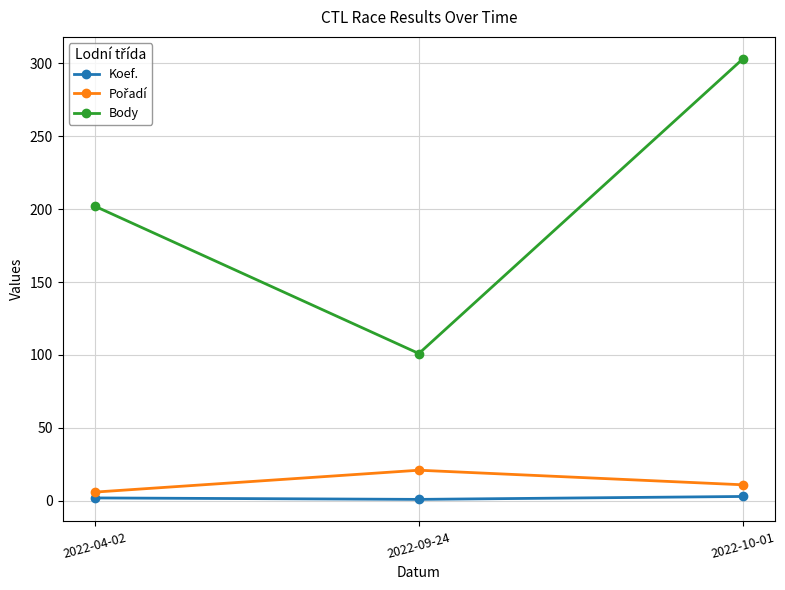

What is the highest value of the Koef. series?

3